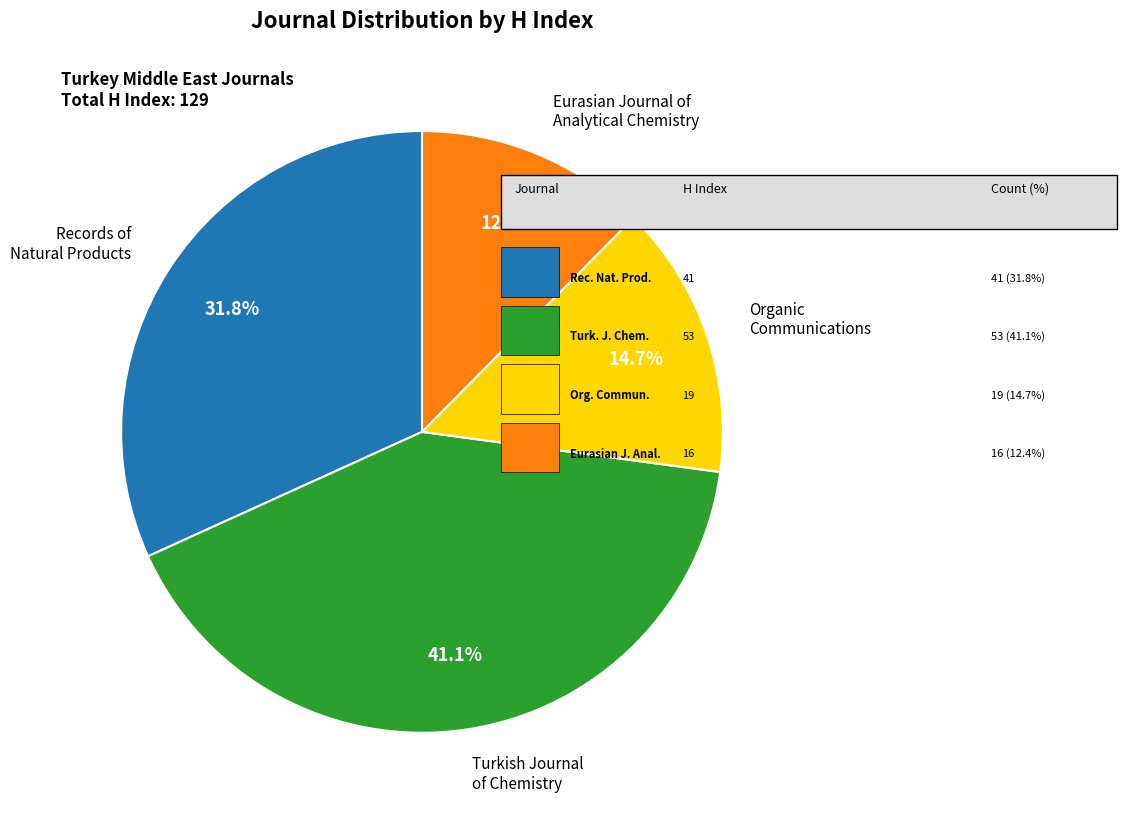

To the nearest percent, what is the average slice percentage?

25%